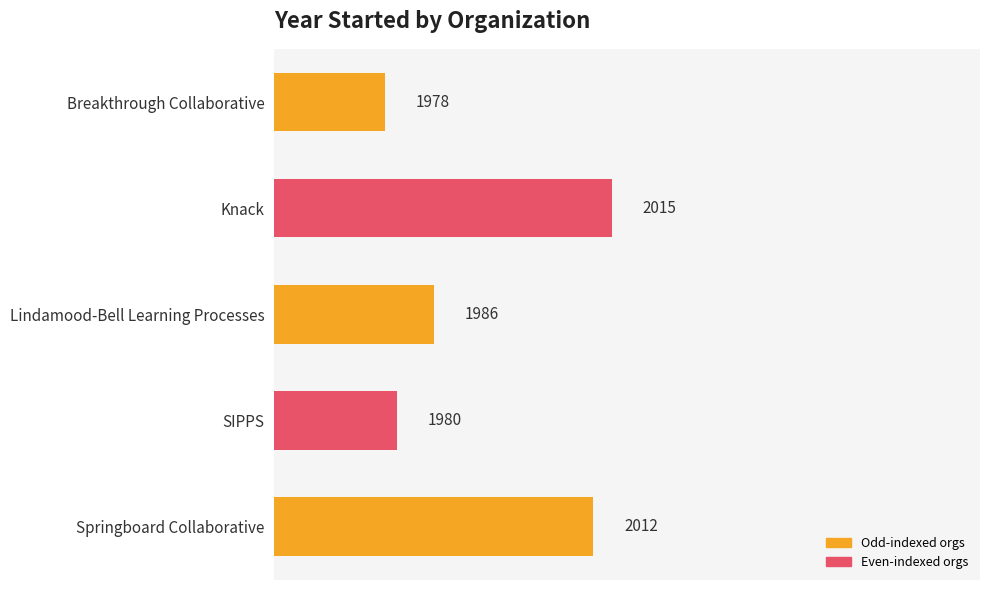

Are the bars horizontal?

Yes